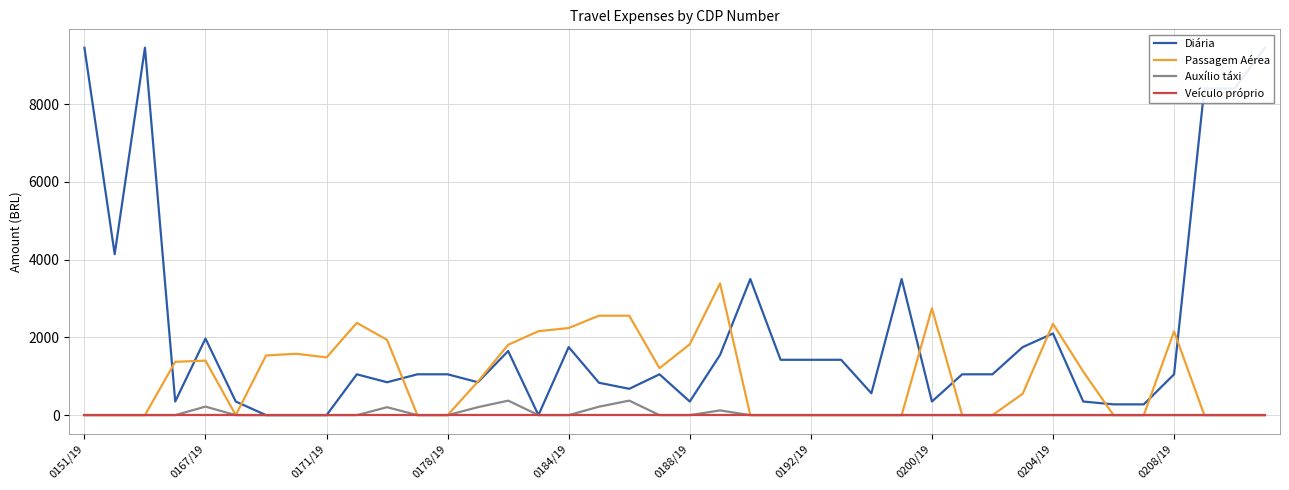

Which series has the largest range (max minus min)?

Diária